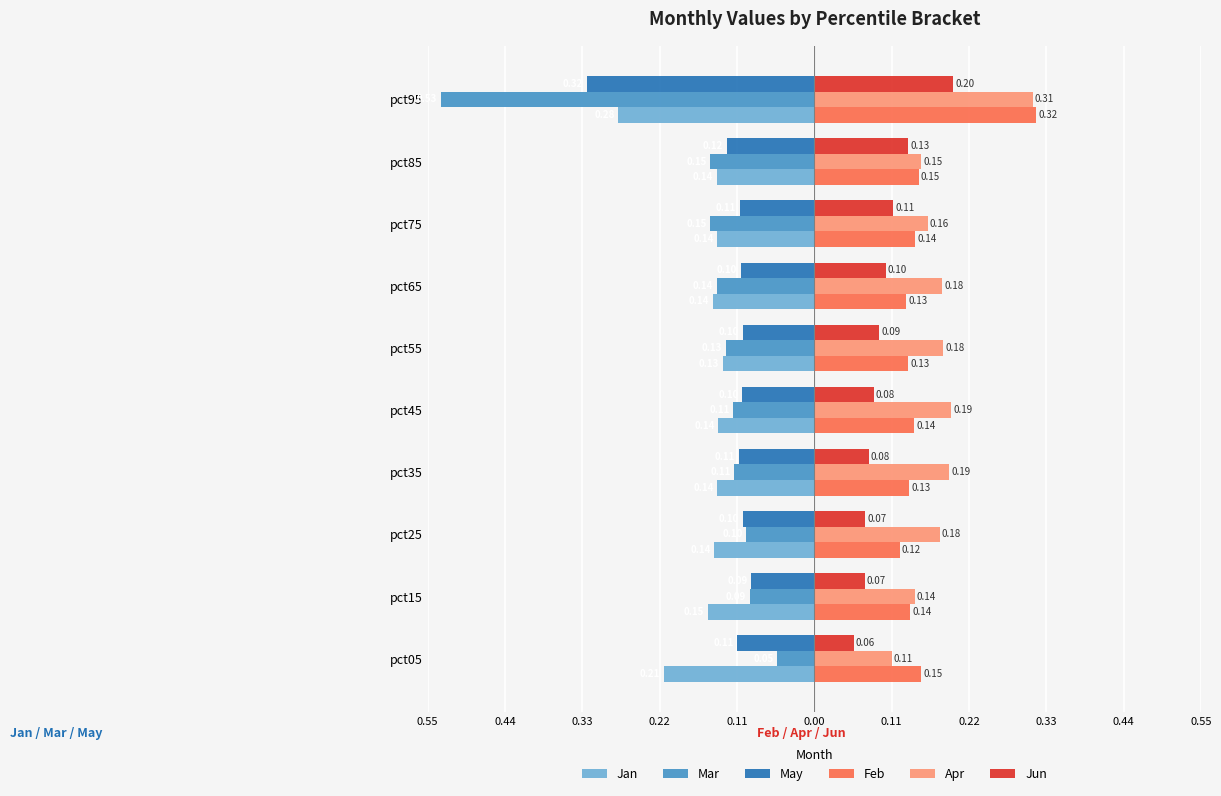

What are all the series names shown in the legend?

Jan, Mar, May, Feb, Apr, Jun